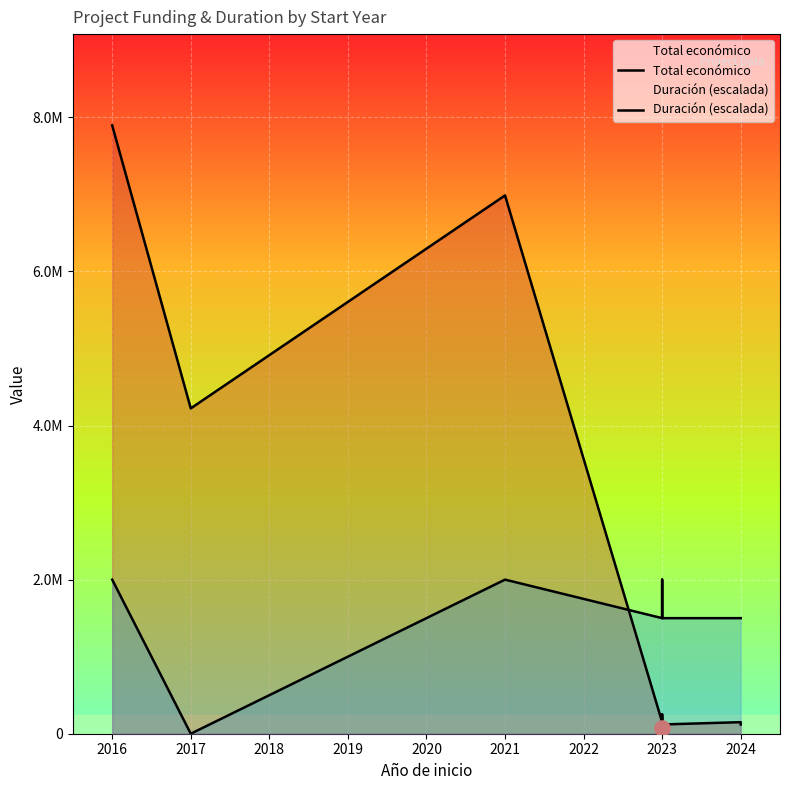

What are all the series names shown in the legend?

Total económico, Duración (escalada)